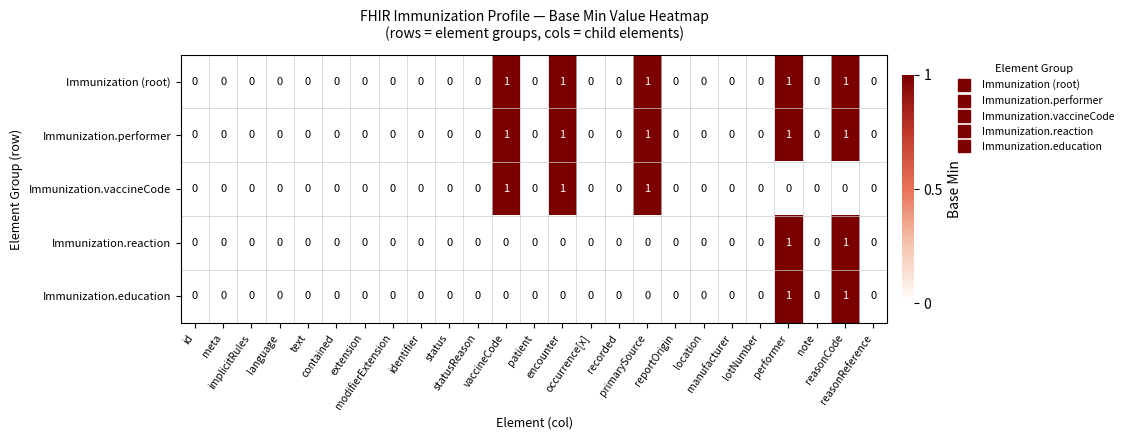

How many Immunization (root) values are between 0 and 1?

25